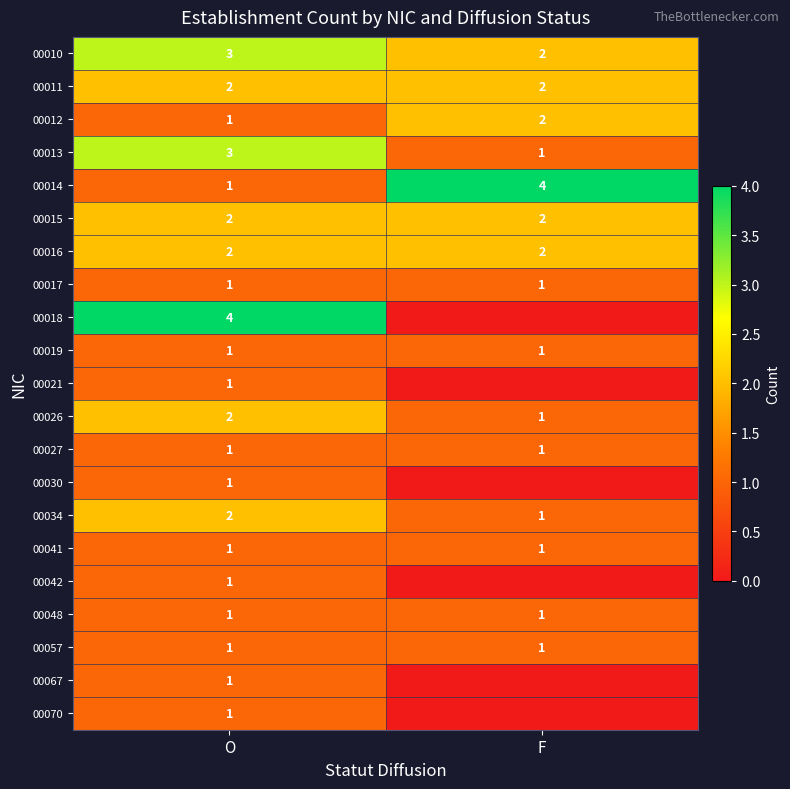

What is the difference between the highest and lowest values at O?

3